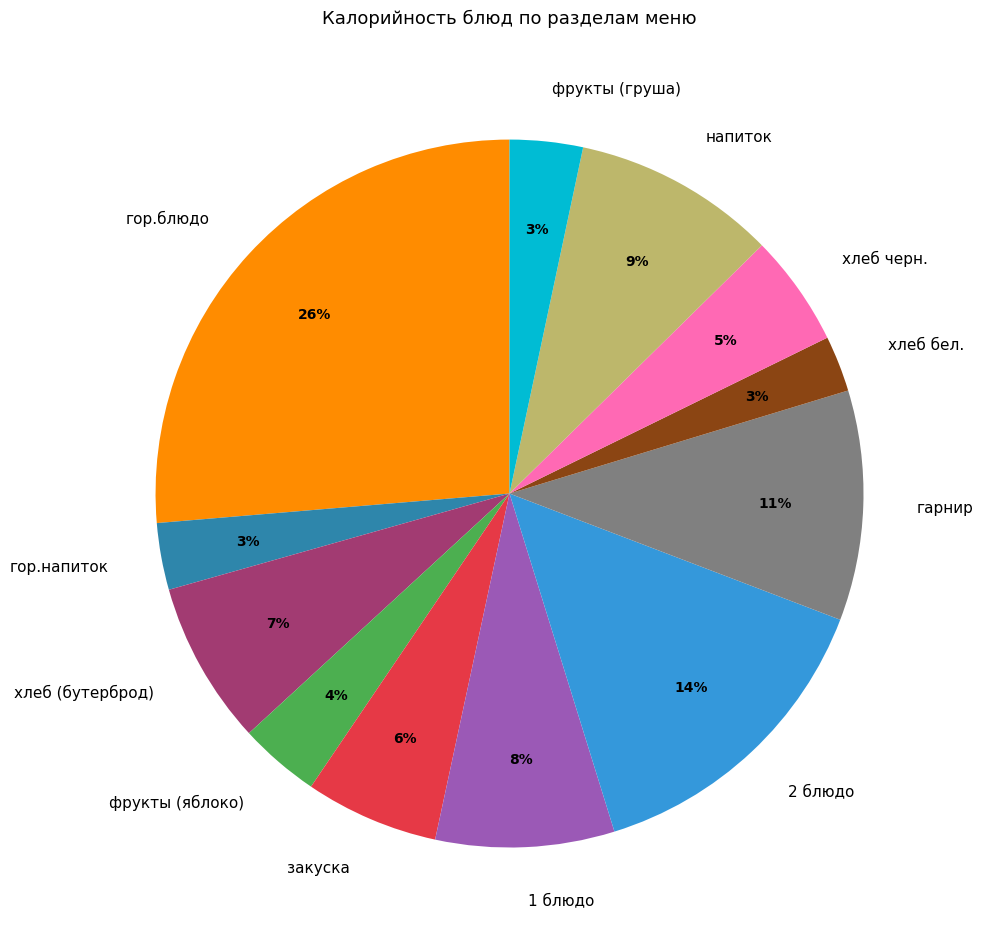

Does фрукты (яблоко) represent more than half of the total?

No